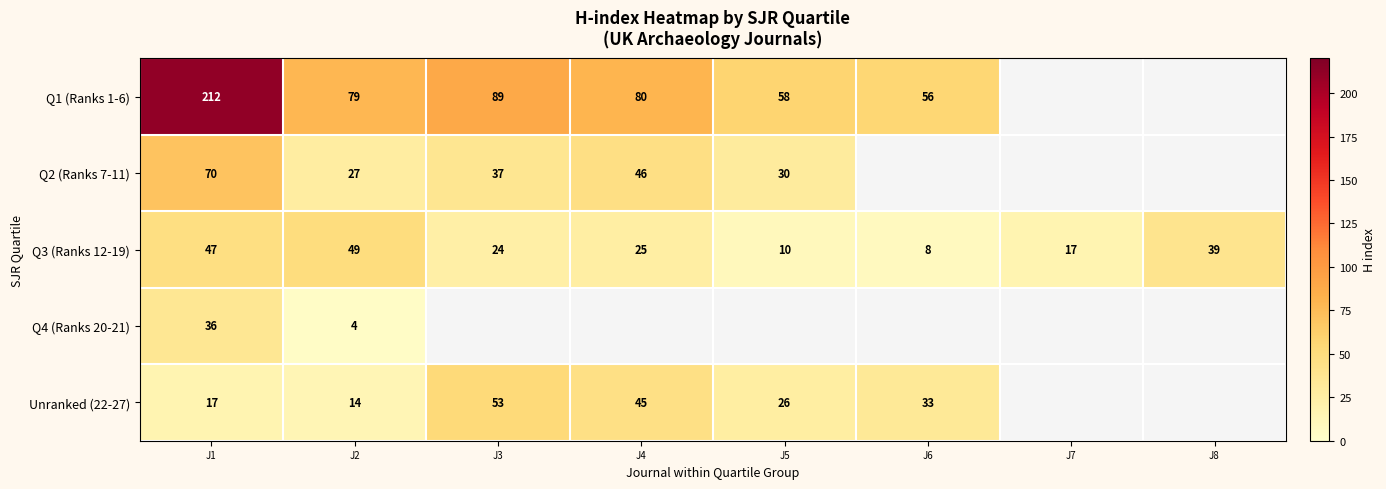

Which category has the highest value across all series?

J1